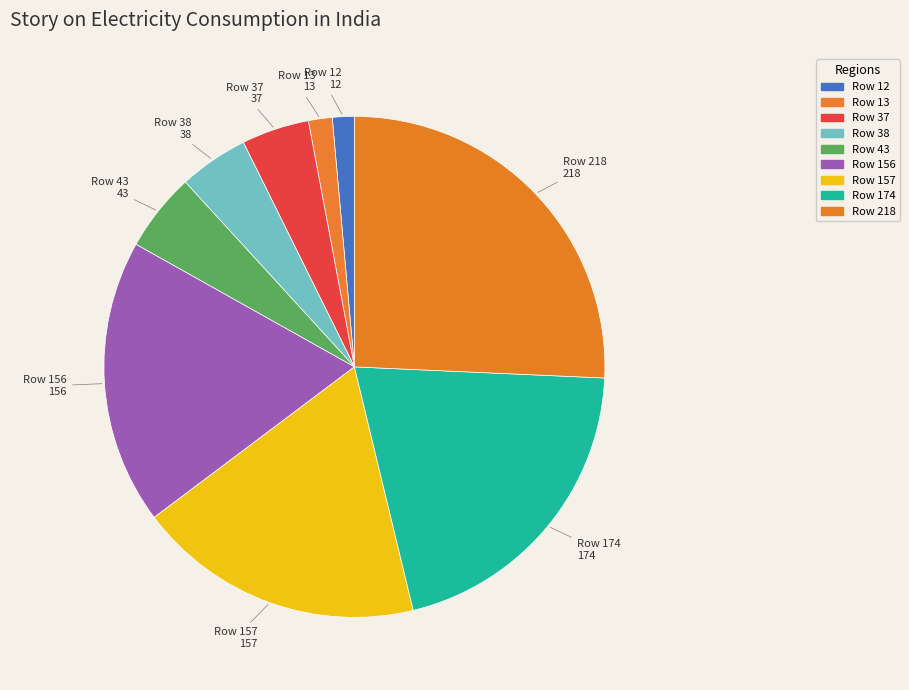

True or false: Row 218 accounts for 35% of the total.

False